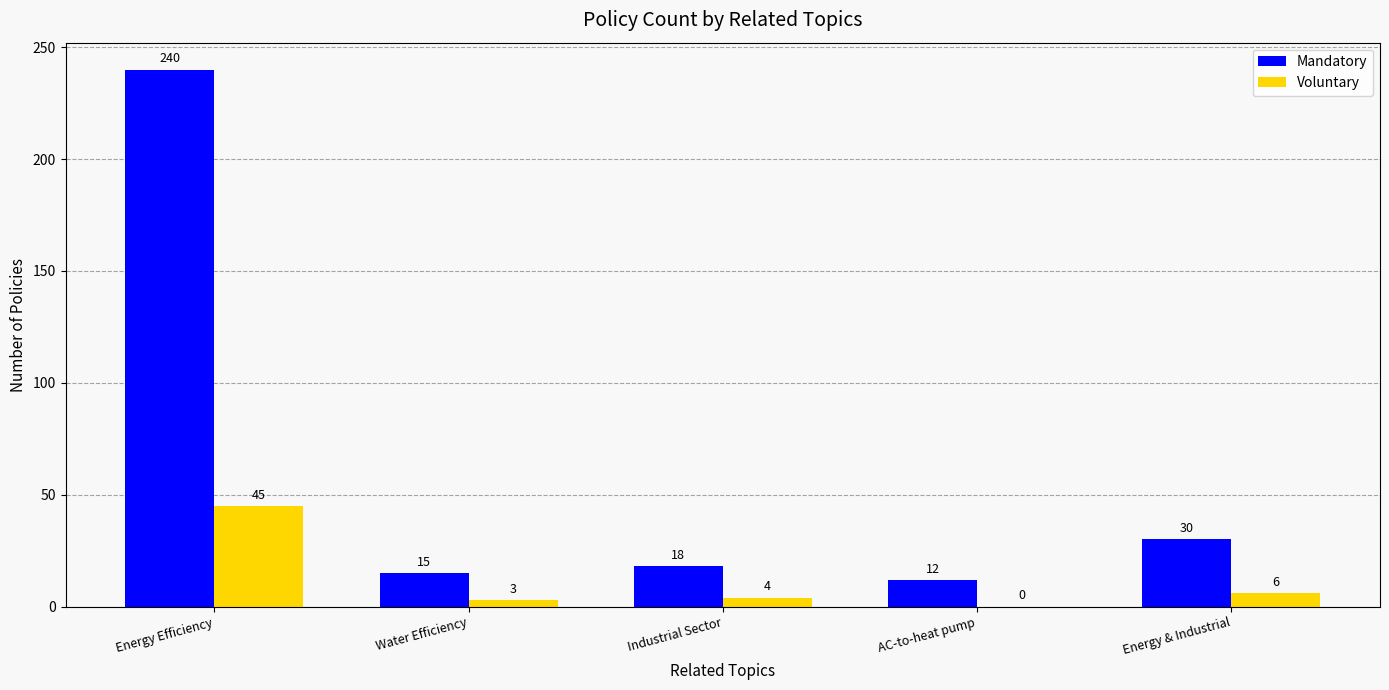

Is it true that Mandatory equals 30 at Energy & Industrial?

True